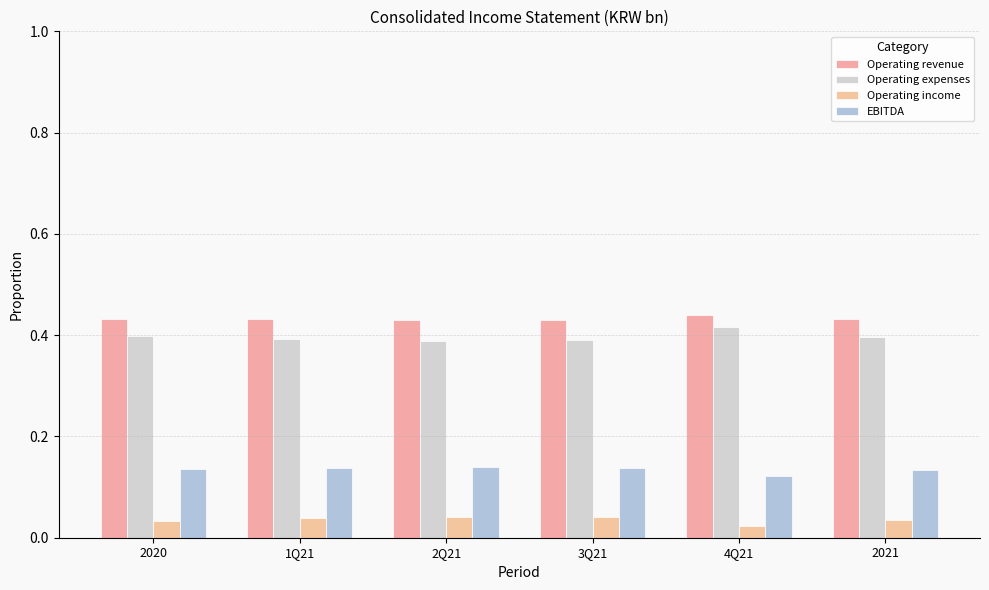

Reading left to right, what are all the values shown in this chart?

Operating revenue: 0.4	0.4	0.4	0.4	0.4	0.4
Operating expenses: 0.4	0.4	0.4	0.4	0.4	0.4
Operating income: 0.0	0.0	0.0	0.0	0.0	0.0
EBITDA: 0.1	0.1	0.1	0.1	0.1	0.1